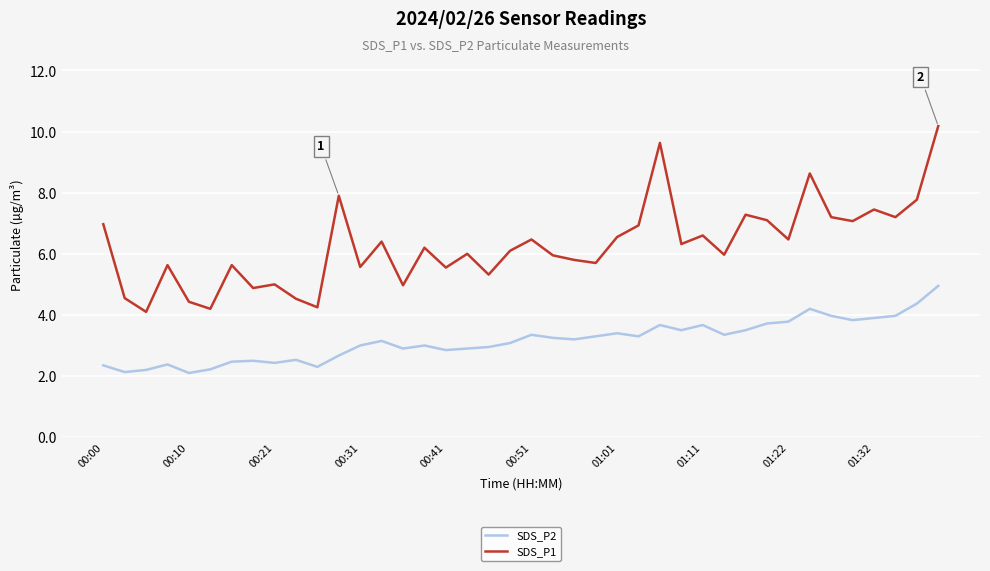

List the series in order of their peak value, highest first.

SDS_P1, SDS_P2